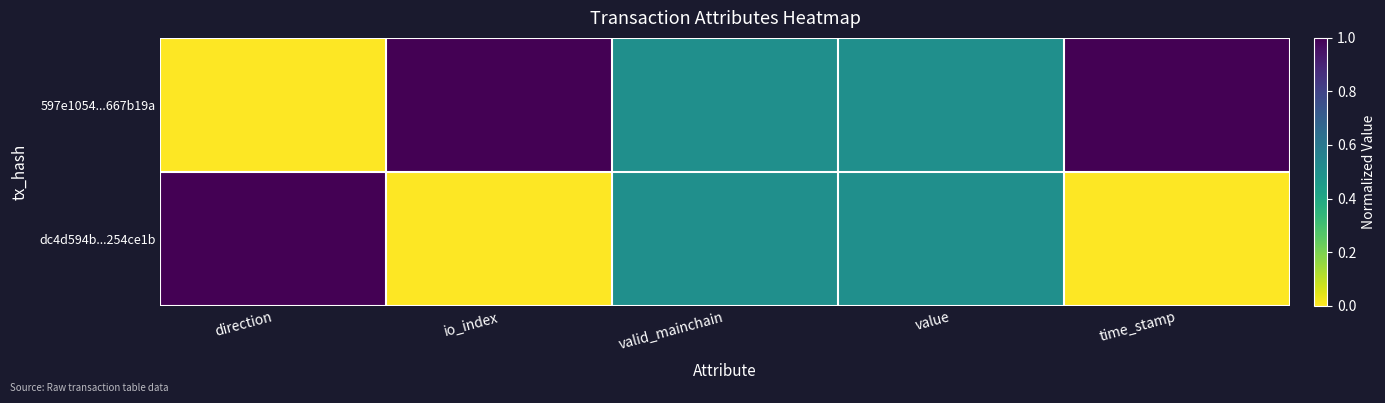

Which series has the largest total across all categories?

597e1054...667b19a